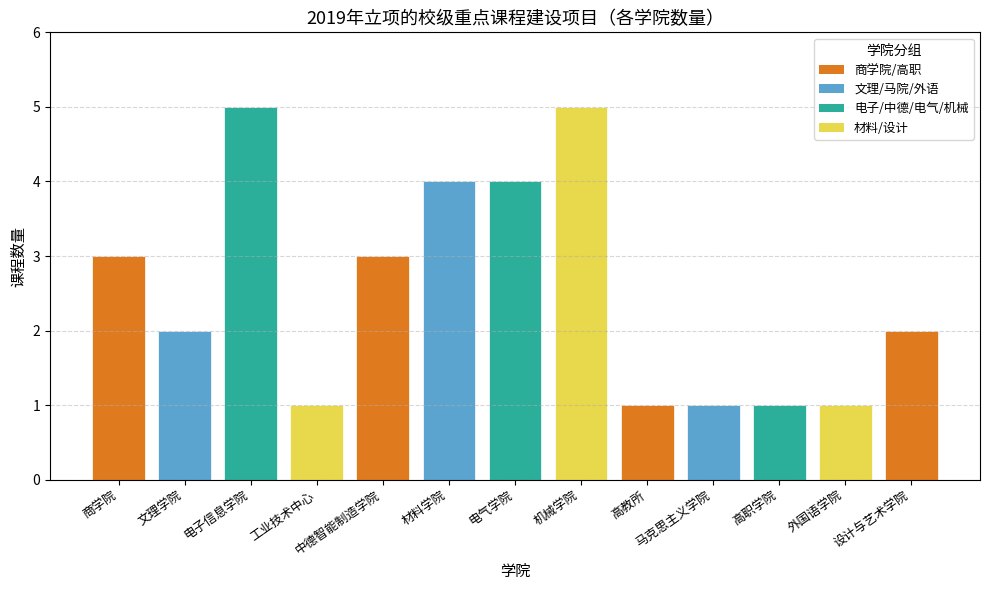

What is the label of the 2nd bar from the right?

外国语学院